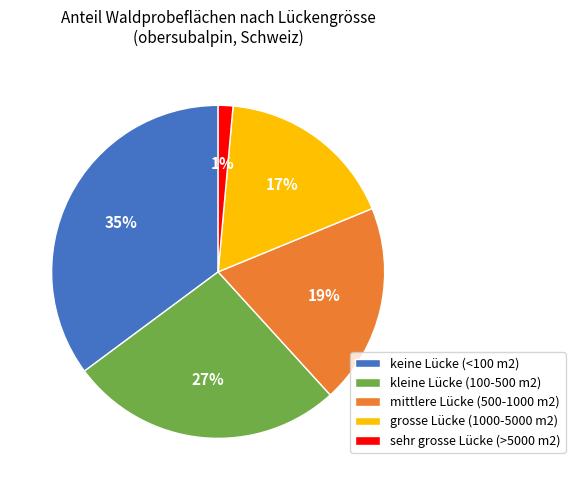

Combined, do grosse Lücke (1000-5000 m2) and keine Lücke (<100 m2) account for over 50%?

Yes